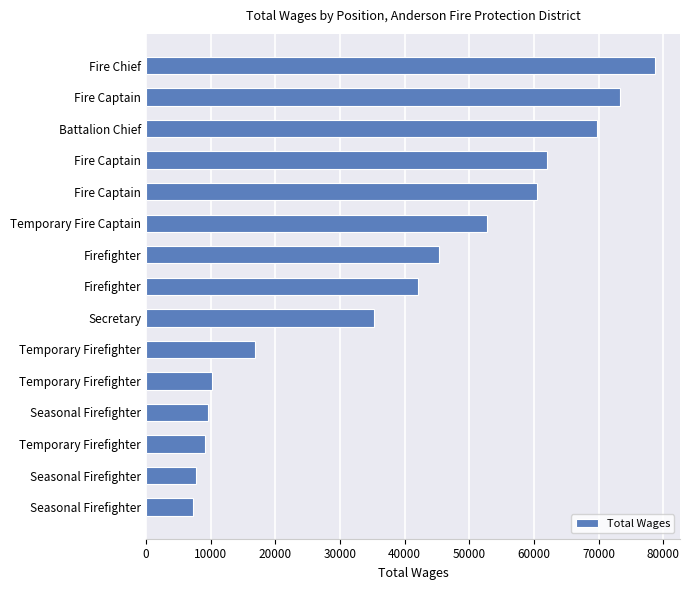

Are the bars horizontal?

Yes